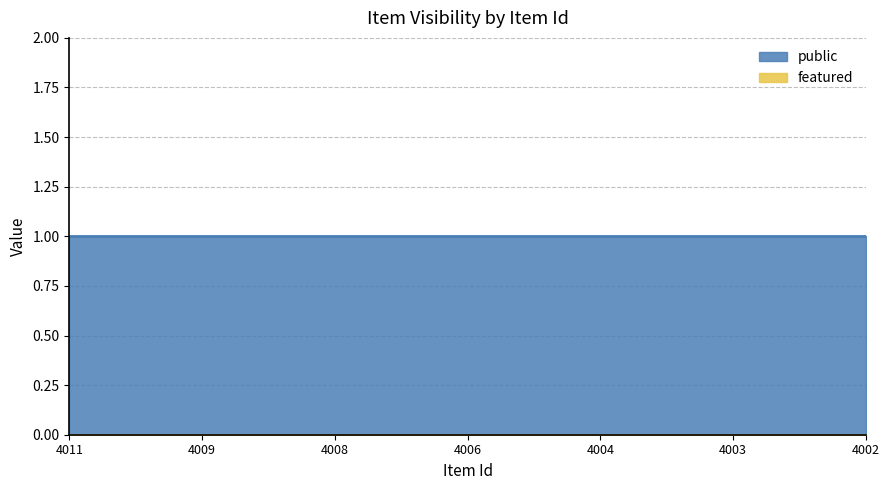

The value of public at 4006 is 1. True or false?

True